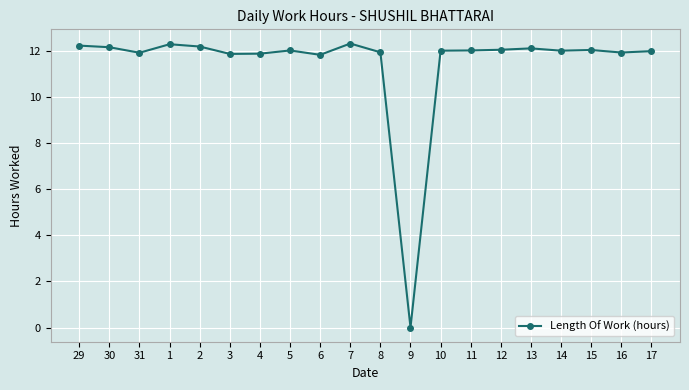

How many categories are shown in the chart?

20